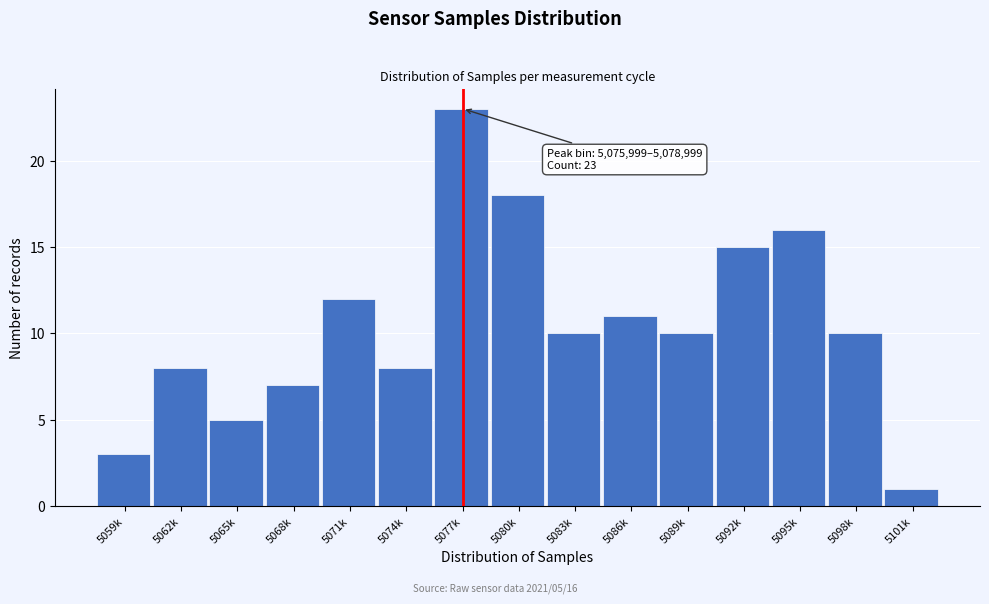

Reading left to right, extract all data points from this chart.

3	8	5	7	12	8	23	18	10	11	10	15	16	10	1